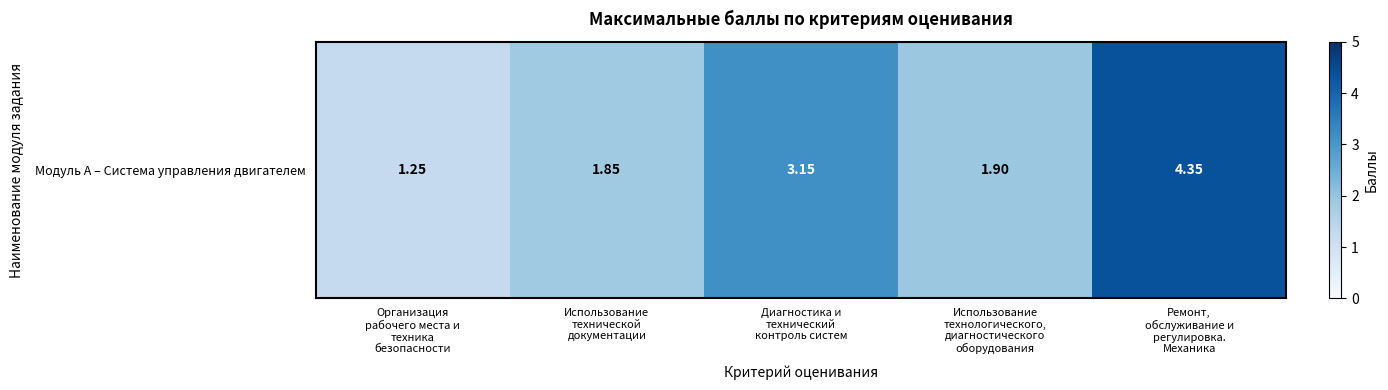

At which label is the value closest to 2?

Использование
технологического,
диагностического
оборудования